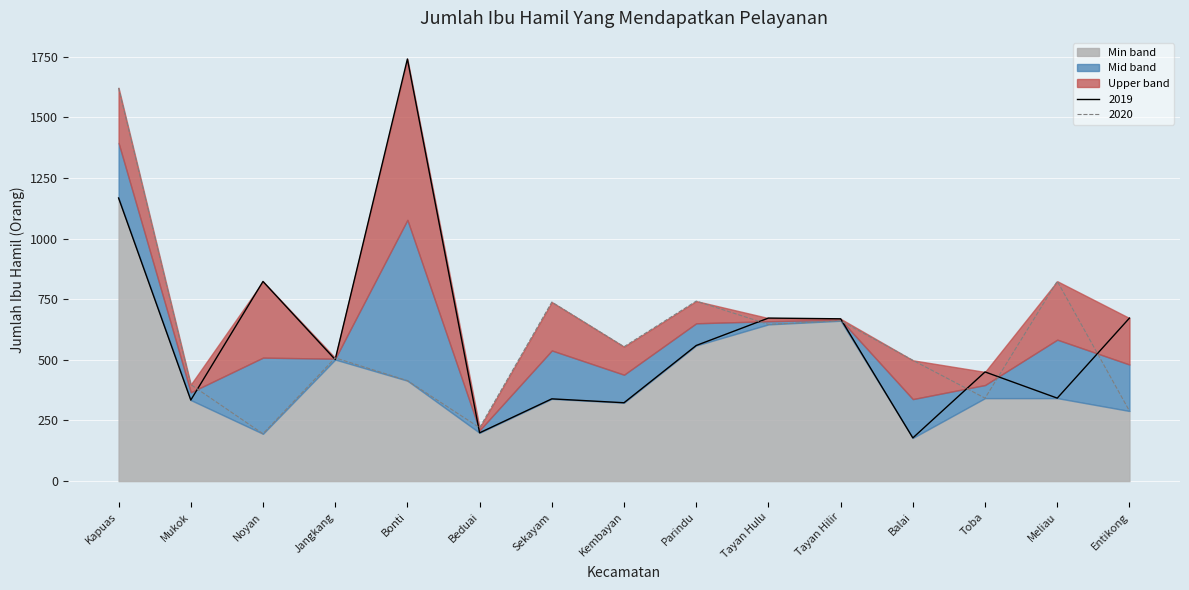

Is it true that 2019 equals 669 at Tayan Hilir?

True